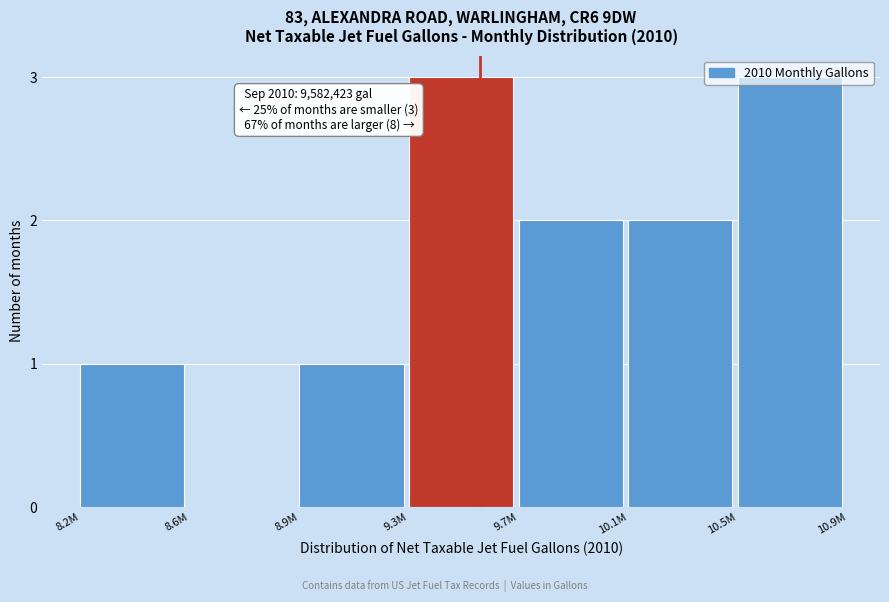

What is the greatest value displayed?

3